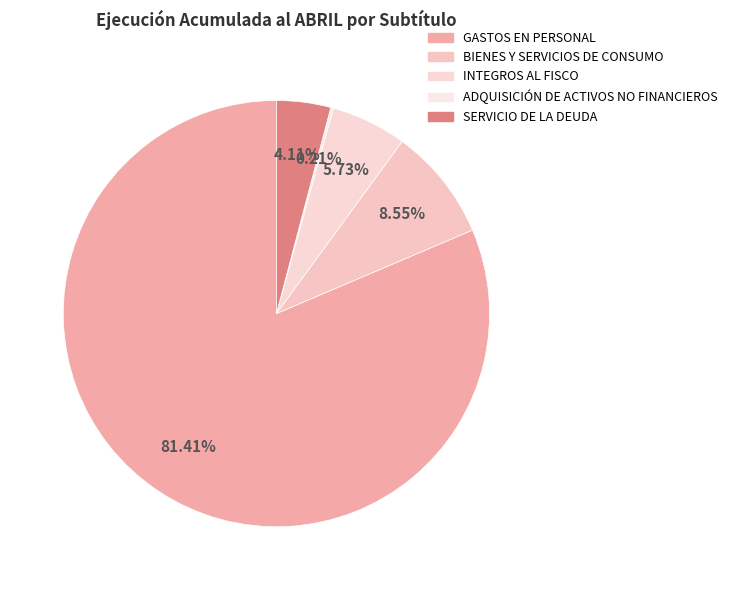

Which slice is the largest?

GASTOS EN PERSONAL